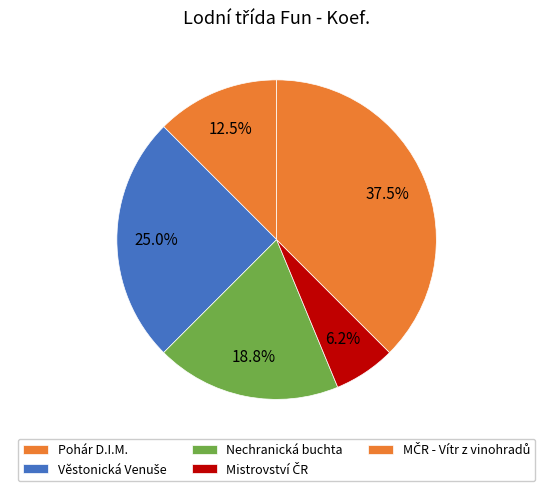

To the nearest percent, what is the difference between the largest and smallest slice percentages?

31%